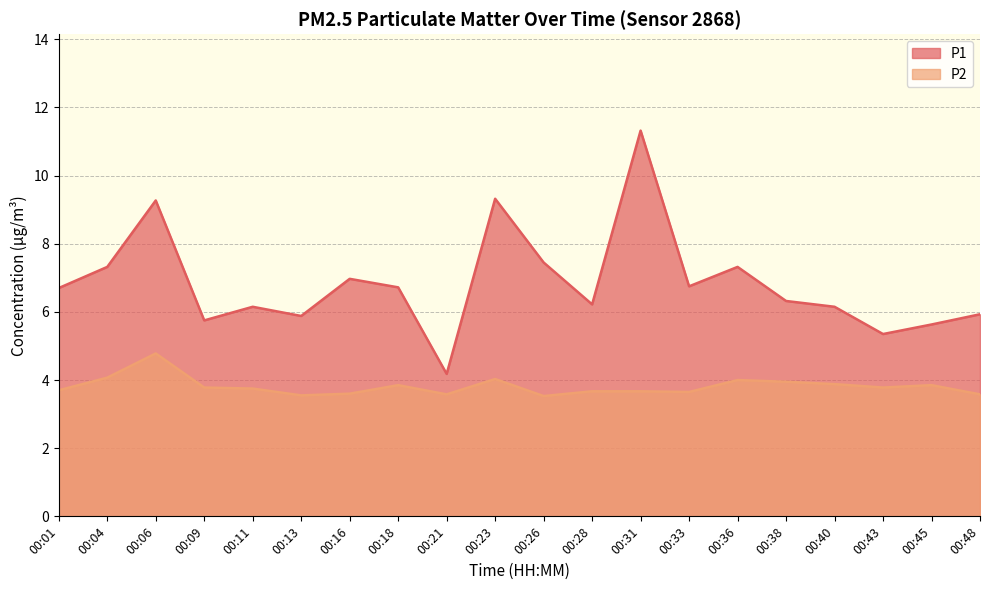

Which series changed the most between 00:09 and 00:11?

P1